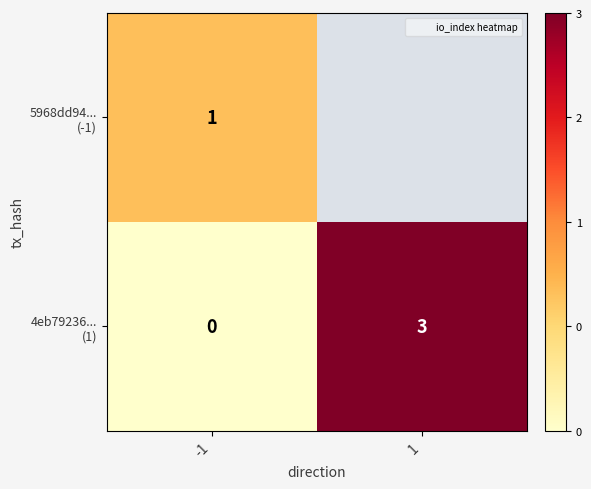

Between 1 and -1, which is larger?

-1